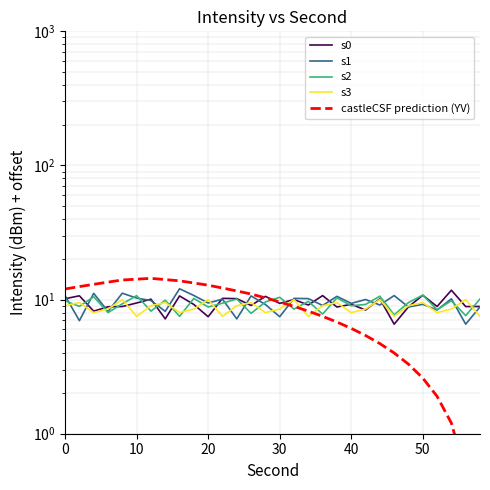

The s3 series shows 2.4 at 27. True or false?

False